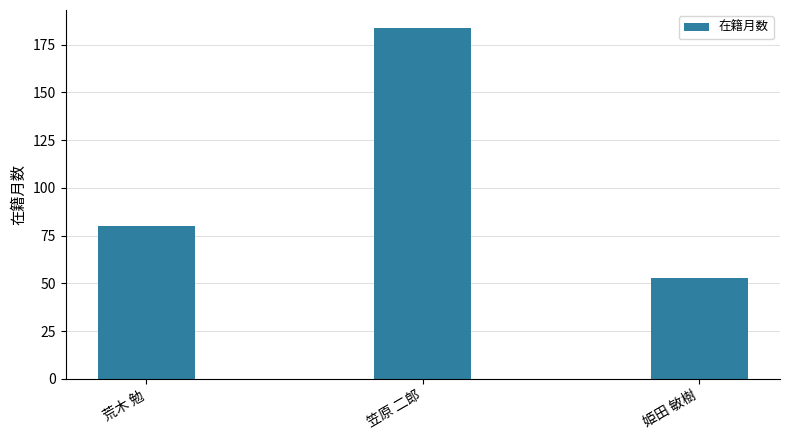

Reading left to right, what are all the values shown in this chart?

荒木 勉=80	笠原 二郎=184	姫田 敏樹=53